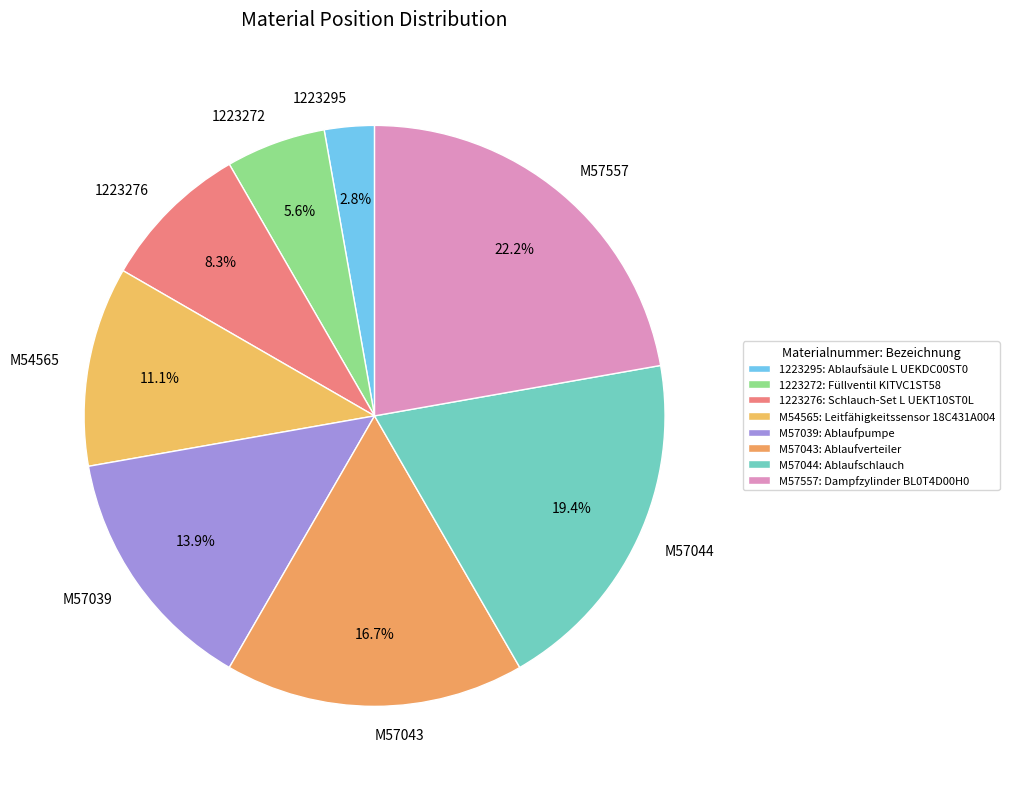

What percentage do M57039 and M54565 together represent?

25.0%